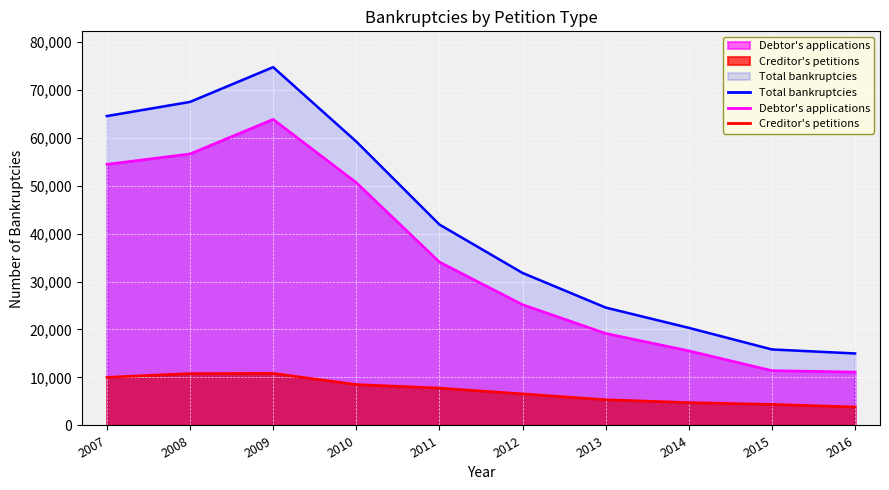

Which category has the highest value in the Debtor's applications series?

2009